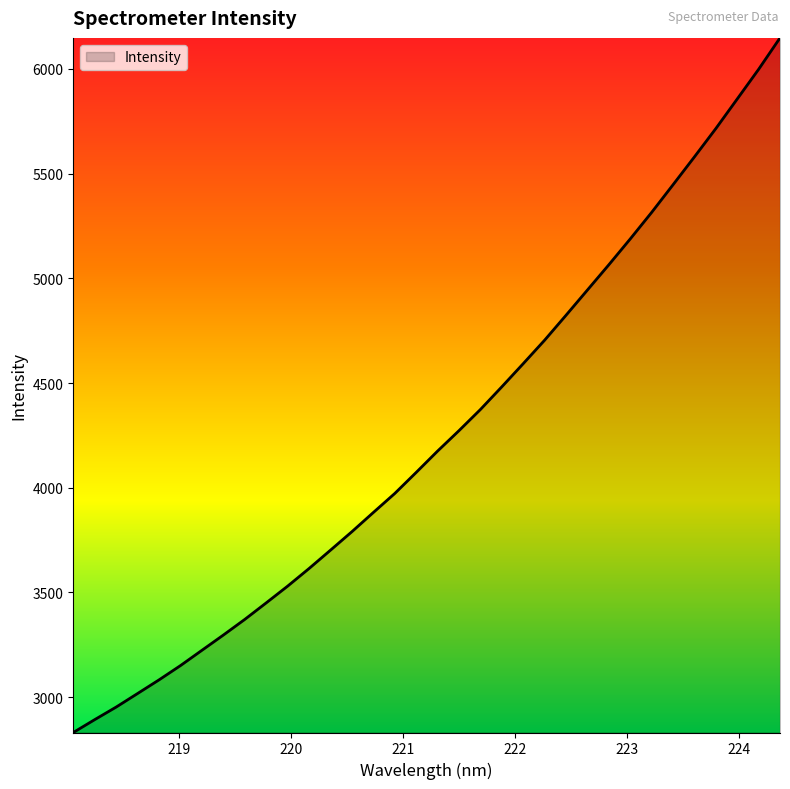

What is the maximum value shown in the chart?

6148.4